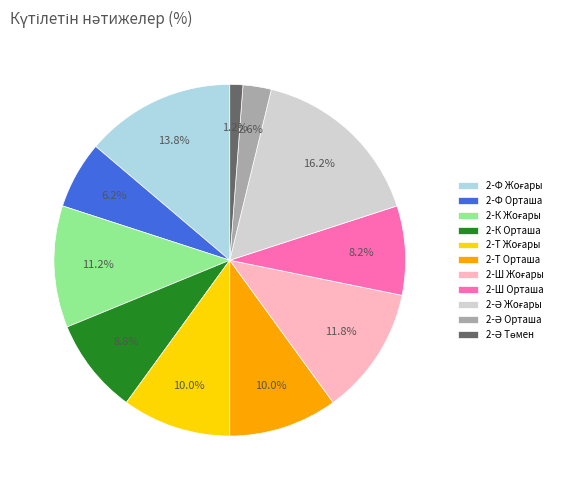

How many slices are in this pie chart?

11